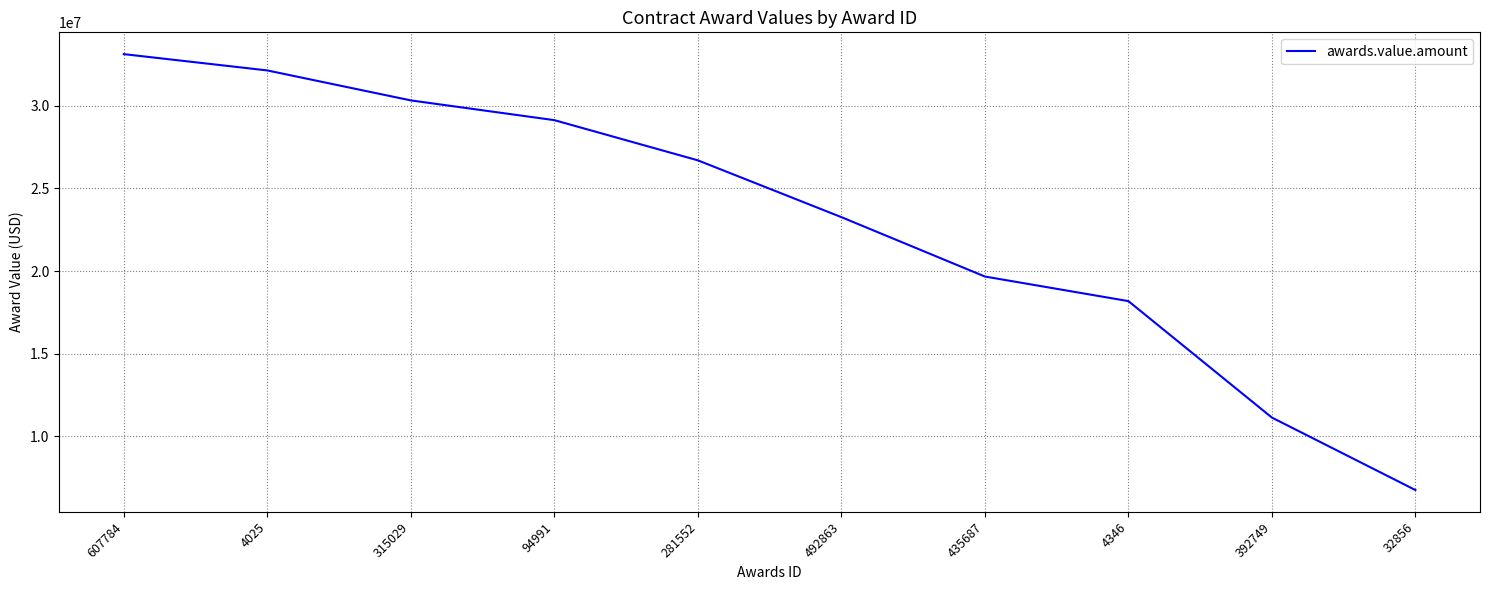

List the labels in order of value, smallest first.

32856, 392749, 4346, 435687, 492863, 281552, 94991, 315029, 4025, 607784